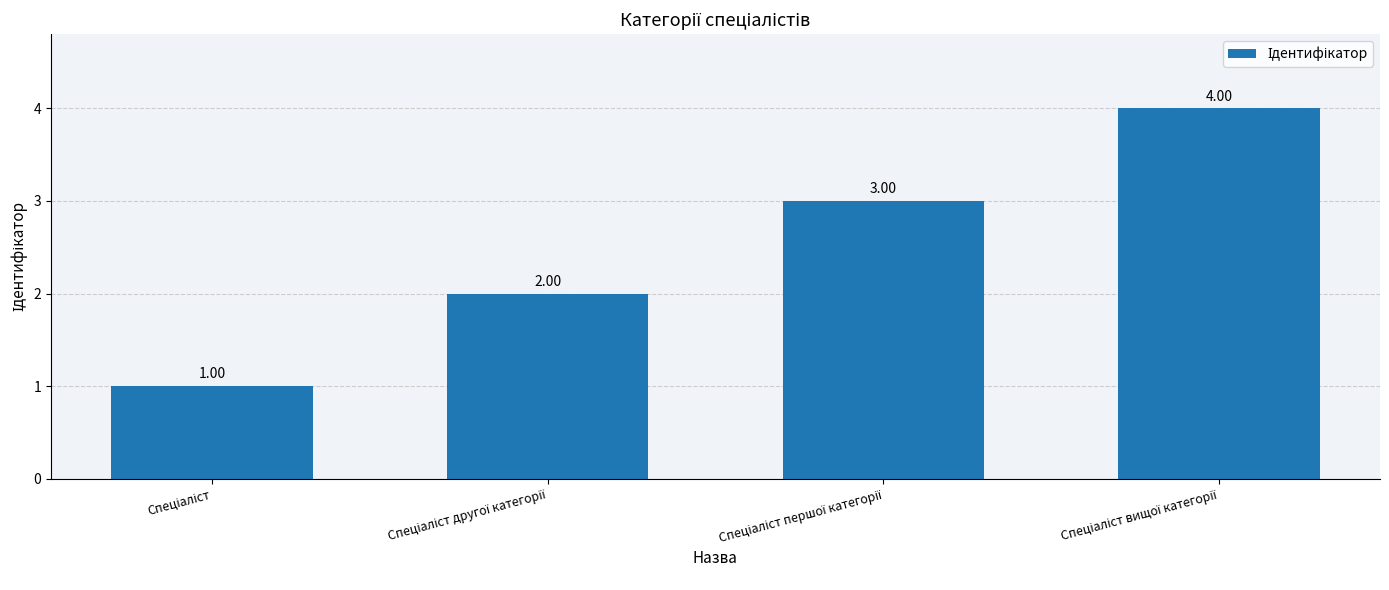

What is the difference between the maximum and minimum values?

3